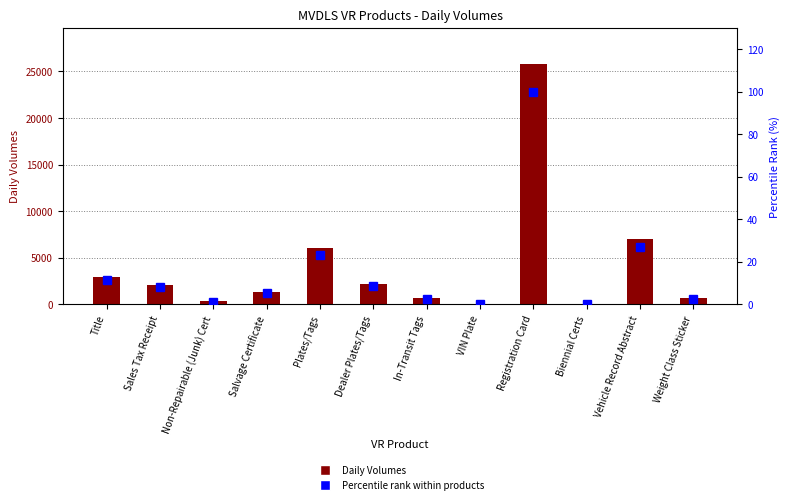

Which series changed the most between Title and Weight Class Sticker?

Daily Volumes